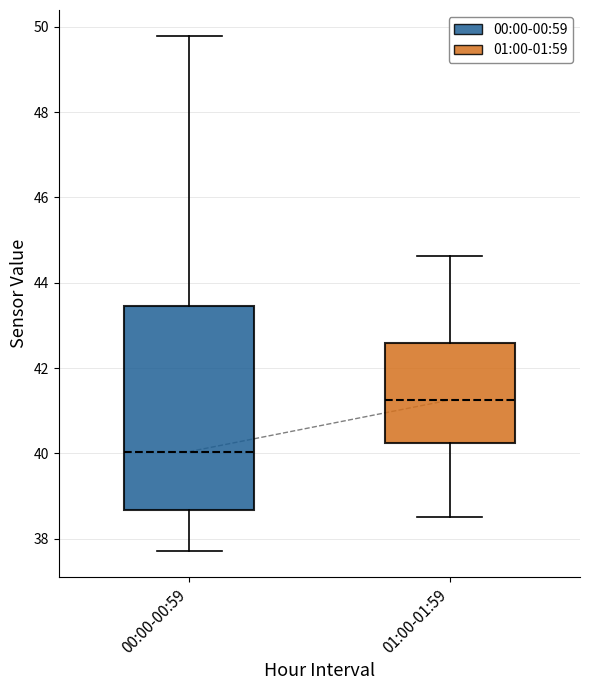

Reading left to right, read every box against the y-axis: the position of its median line, the range the box covers, and the ends of its whiskers. The values are not printed on the chart, so give them approximately, as read against the axis.

00:00-00:59: median 40.0, box 38.6 to 43.4, whiskers 37.8 to 49.8
01:00-01:59: median 41.2, box 40.2 to 42.6, whiskers 38.6 to 44.6